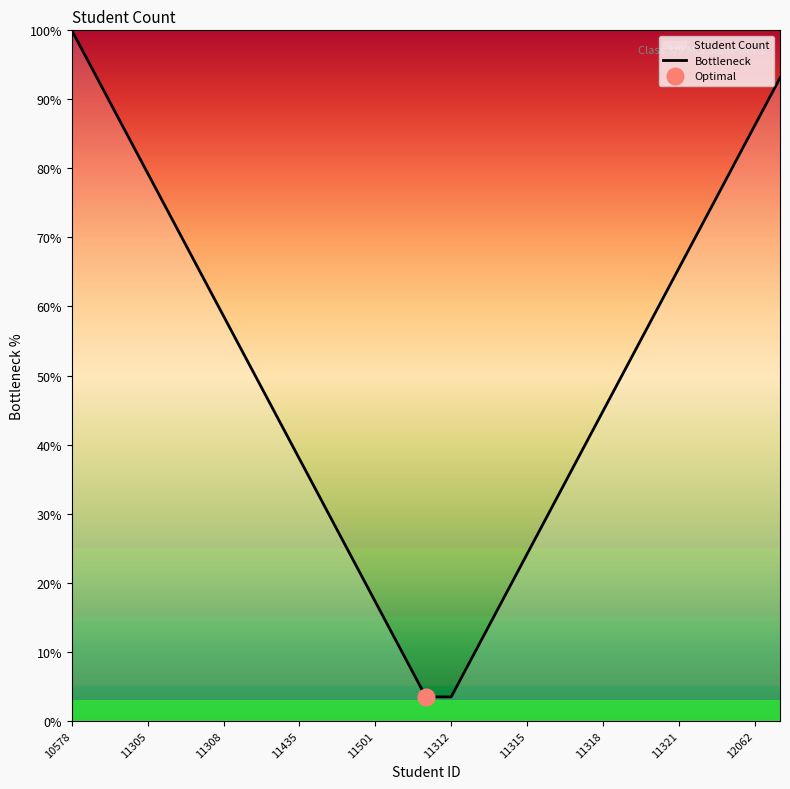

Is it true that Bottleneck equals 44.8 at 11318?

True